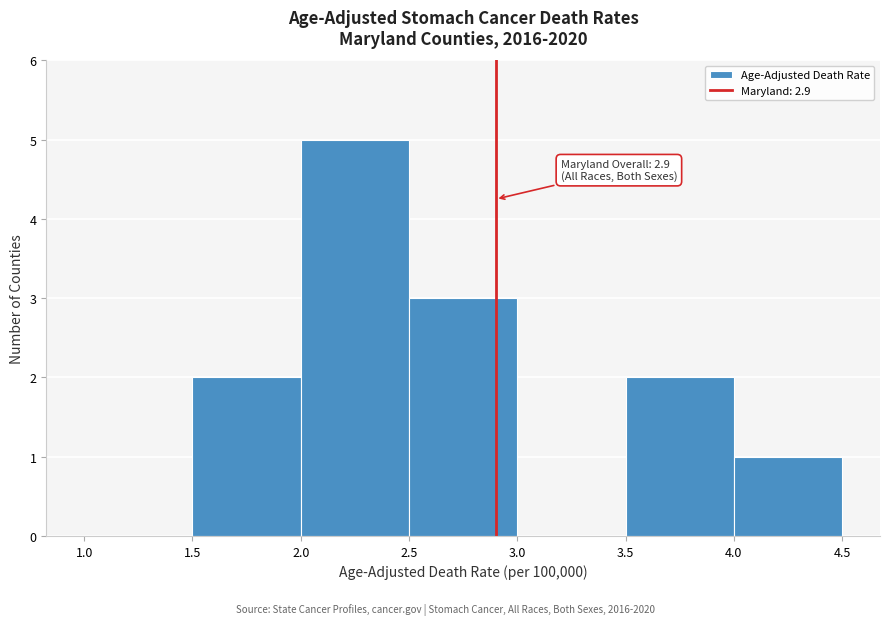

Over which range of the x-axis is the bar tallest?

2.0 to 2.5